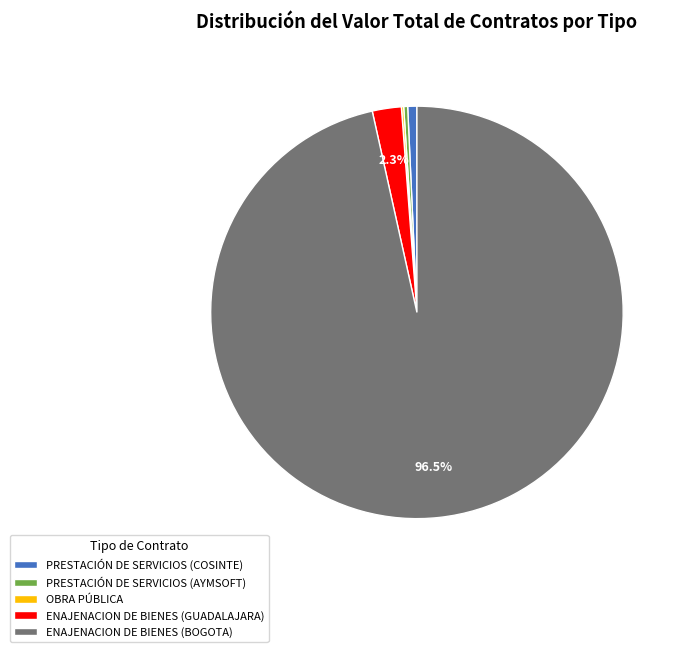

True or false: ENAJENACION DE BIENES (GUADALAJARA) accounts for 2% of the total.

True